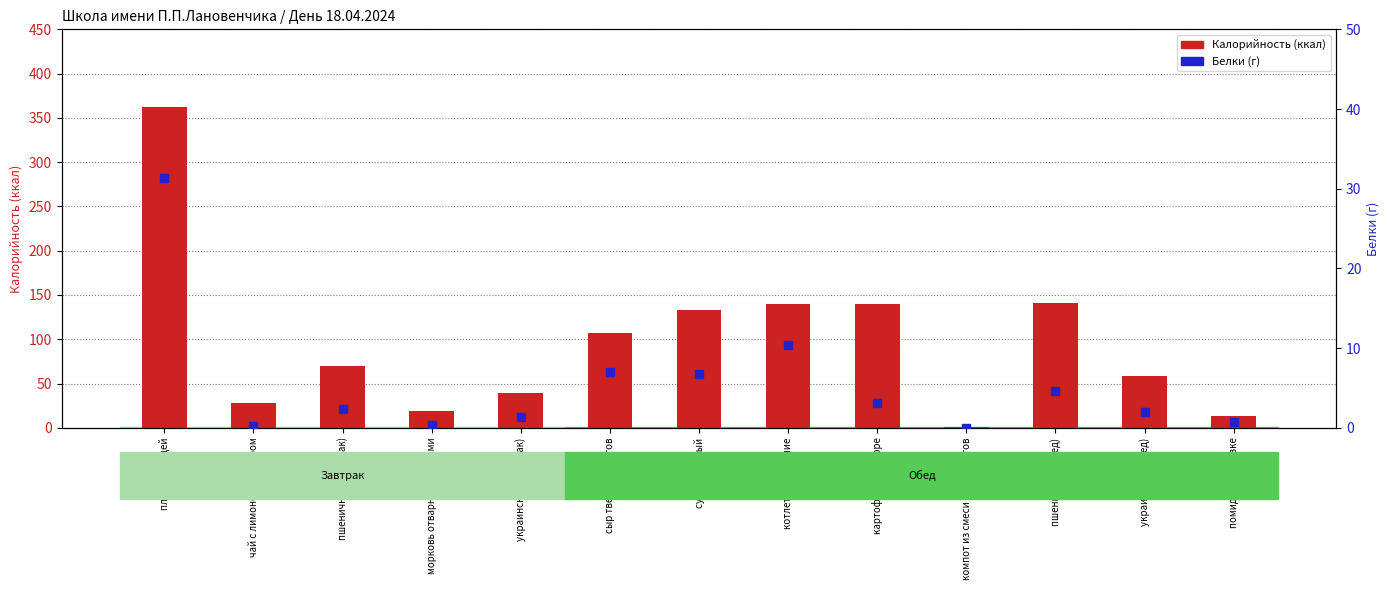

At which category is the sum across all series the highest?

плов с курицей